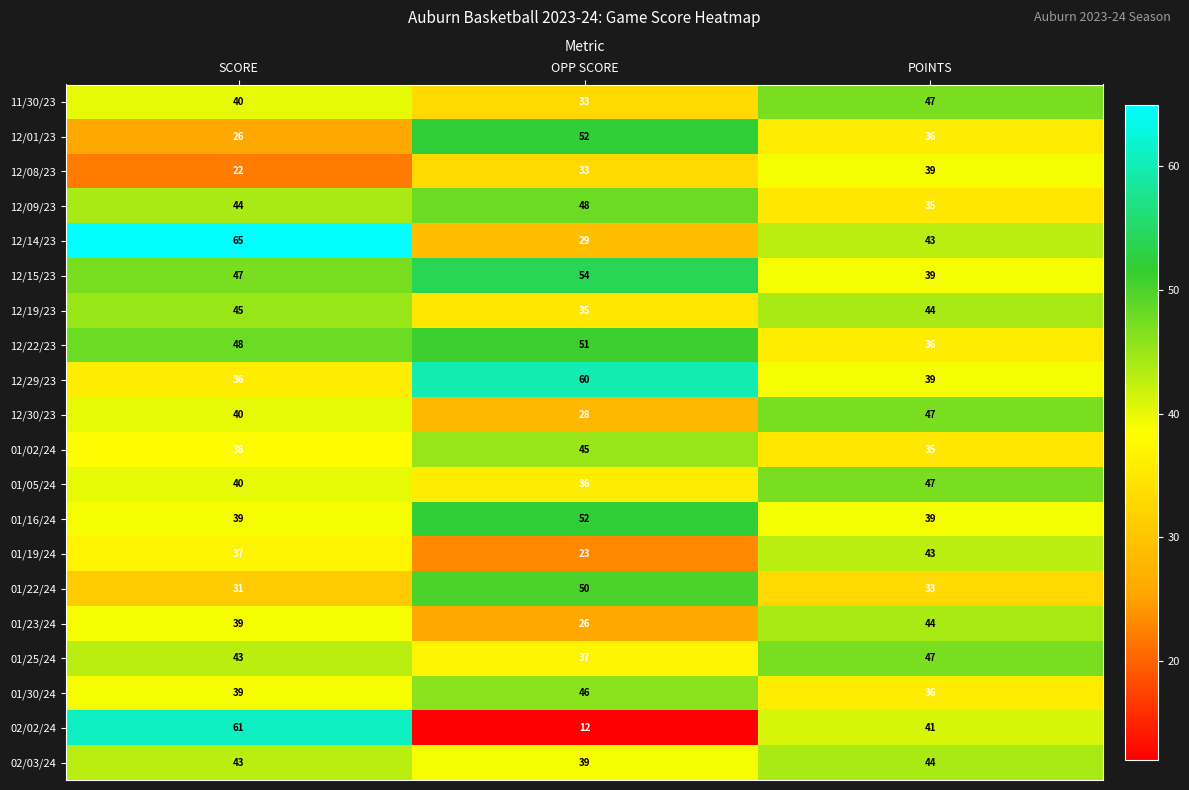

What is the difference between the maximum and minimum values in the 12/15/23 series?

15